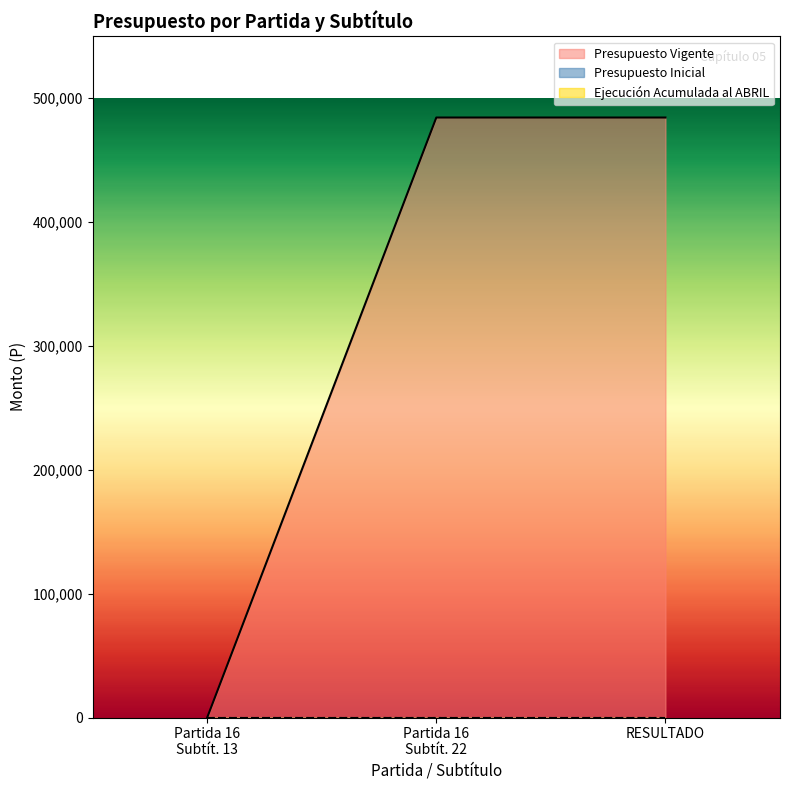

Does the chart have visible grid lines?

No